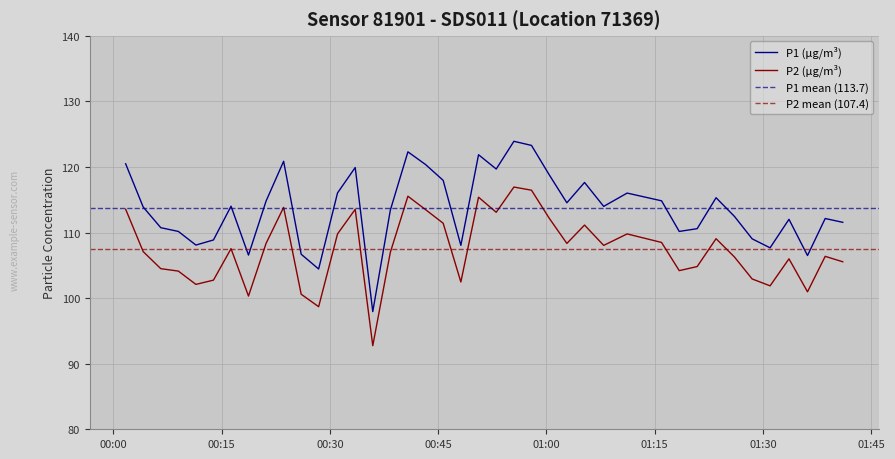

What is the minimum value for P2 (µg/m³)?

92.8